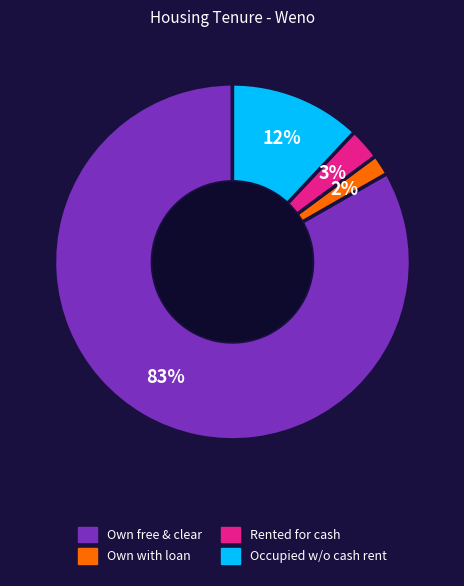

Is there any slice that represents more than half of the pie?

Yes